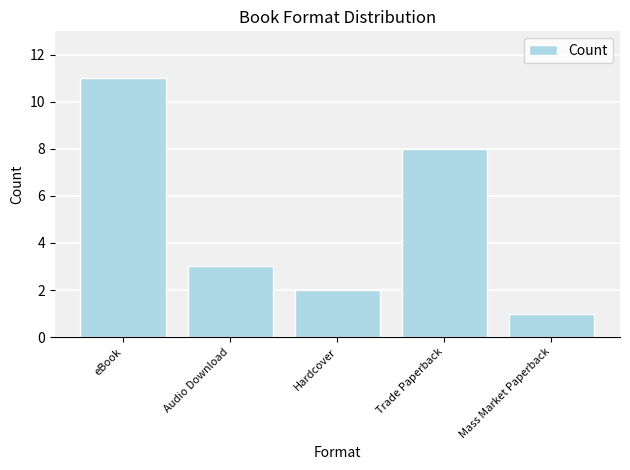

How many data points are less than 3?

2